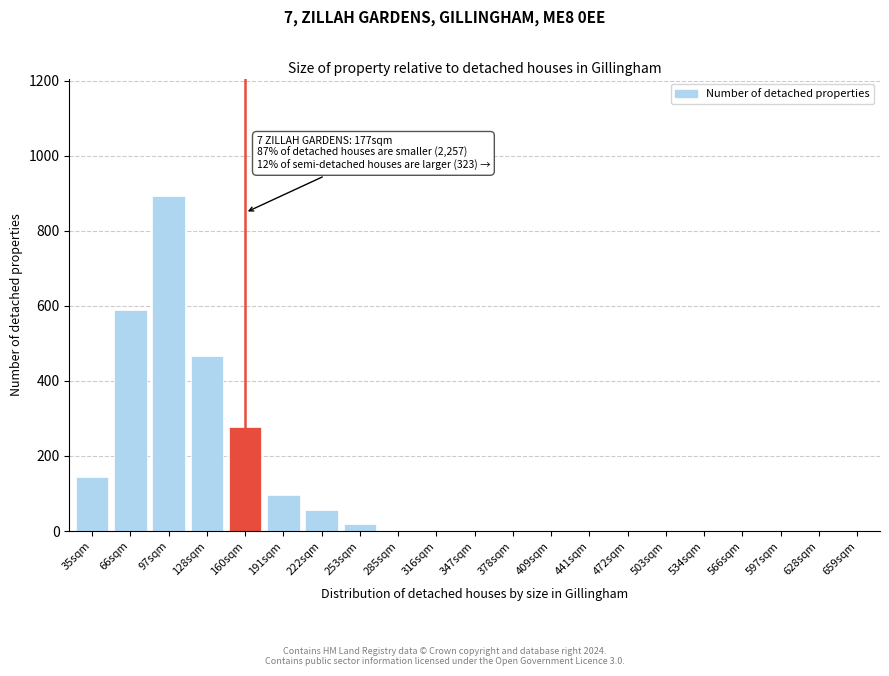

Reading left to right, what are all the values shown in this chart?

35sqm=143	66sqm=590	97sqm=893	128sqm=465	160sqm=277	191sqm=97	222sqm=55	253sqm=18	285sqm=0	316sqm=0	347sqm=0	378sqm=0	409sqm=0	441sqm=0	472sqm=0	503sqm=0	534sqm=0	566sqm=0	597sqm=0	628sqm=0	659sqm=0